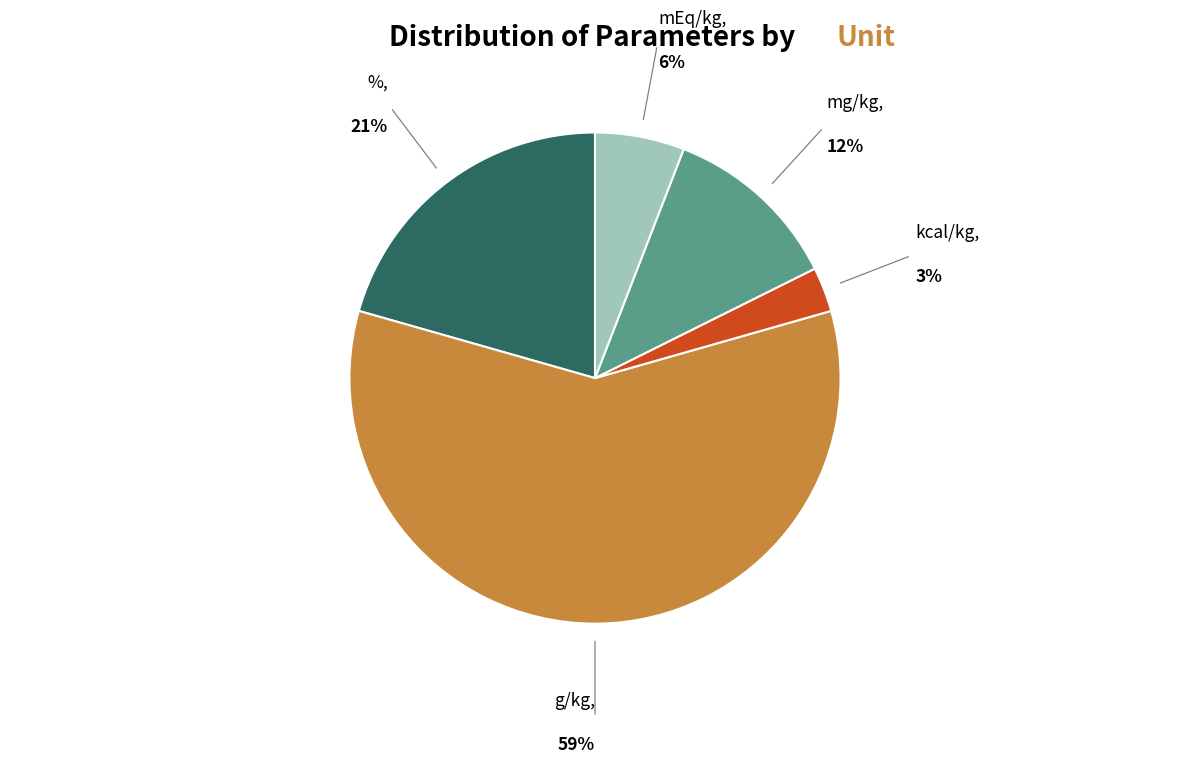

Is there a majority slice in this chart?

Yes